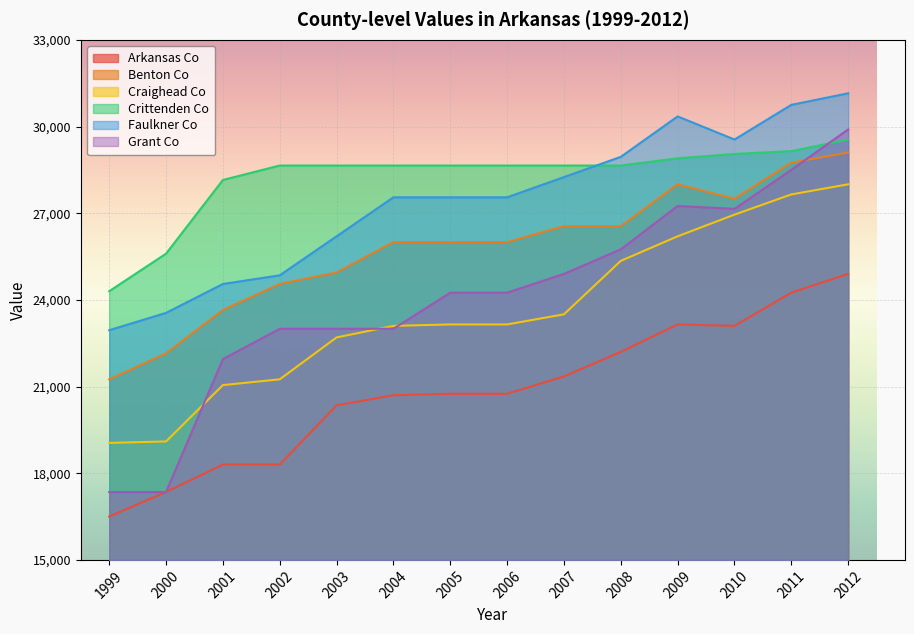

True or false: Grant Co has more than 2 interior local peaks.

False